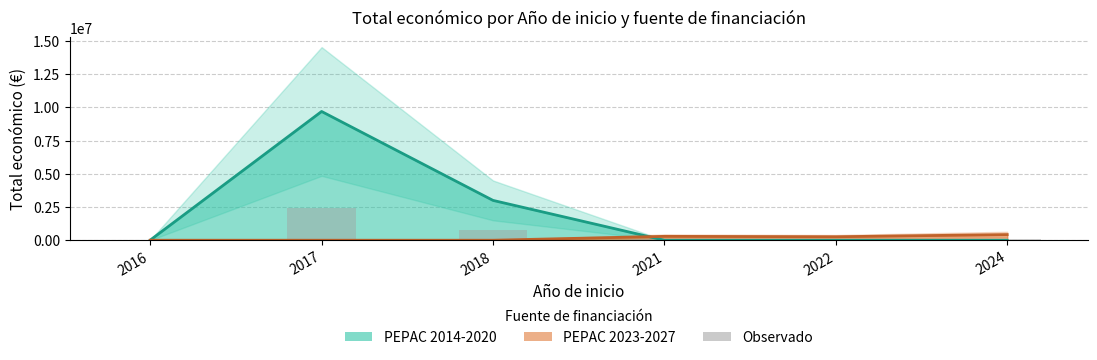

Between 2022 and 2021, which is larger?

2021